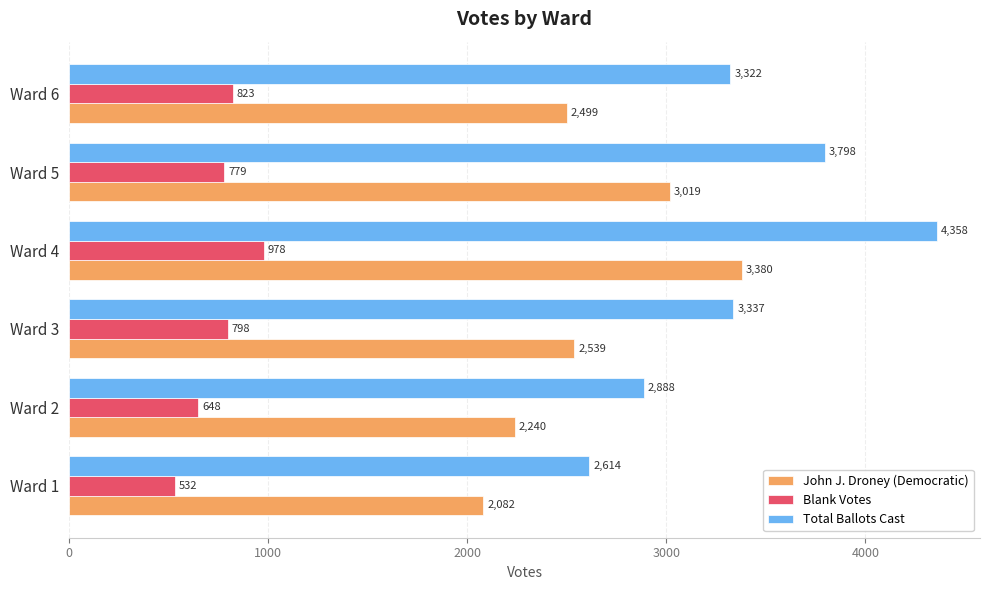

What is the minimum value for John J. Droney (Democratic)?

2082